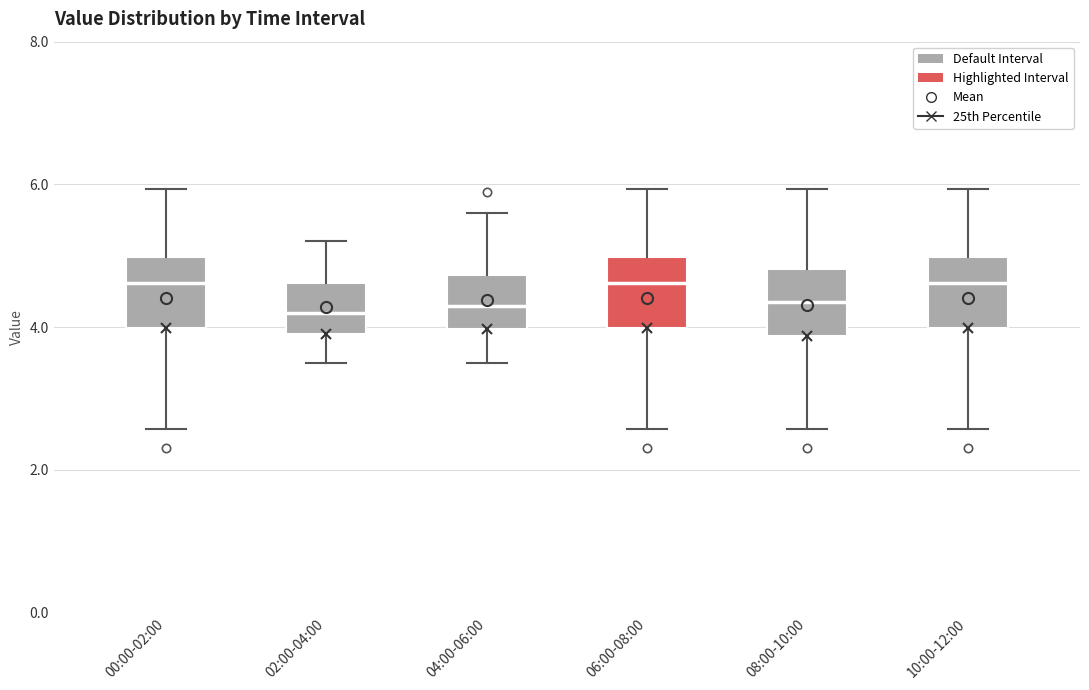

Reading left to right, read every box against the y-axis: the position of its median line, the range the box covers, and the ends of its whiskers. The values are not printed on the chart, so give them approximately, as read against the axis.

00:00-02:00: median 4.6, box 4.0 to 5.0, whiskers 2.6 to 6.0
02:00-04:00: median 4.2, box 4.0 to 4.6, whiskers 3.6 to 5.2
04:00-06:00: median 4.4, box 4.0 to 4.8, whiskers 3.6 to 5.6
06:00-08:00: median 4.6, box 4.0 to 5.0, whiskers 2.6 to 6.0
08:00-10:00: median 4.4, box 3.8 to 4.8, whiskers 2.6 to 6.0
10:00-12:00: median 4.6, box 4.0 to 5.0, whiskers 2.6 to 6.0